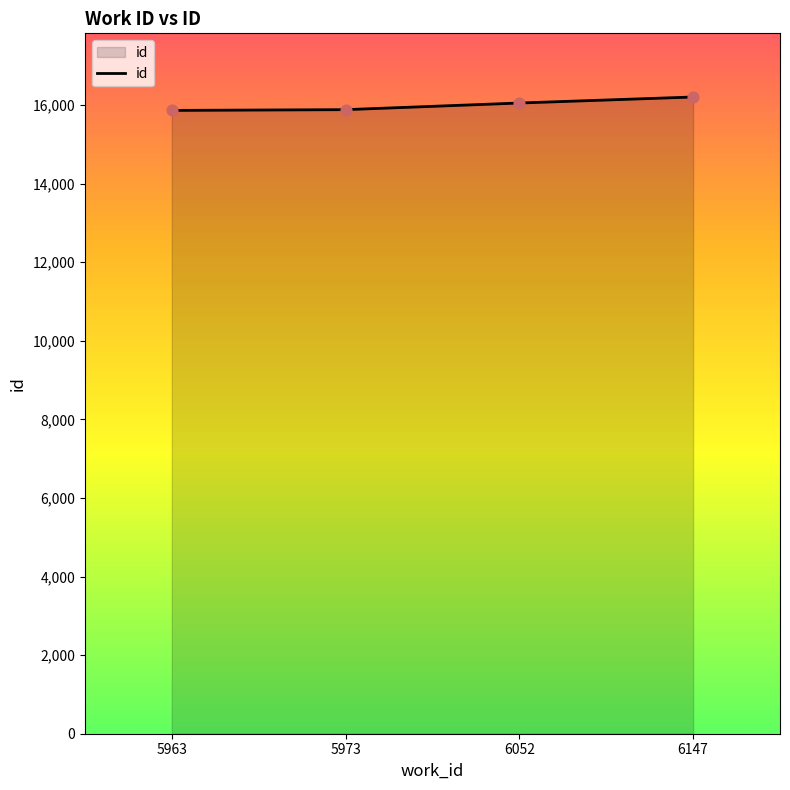

Approximately how many times larger is the value at 6052 compared to 6147?

1.0